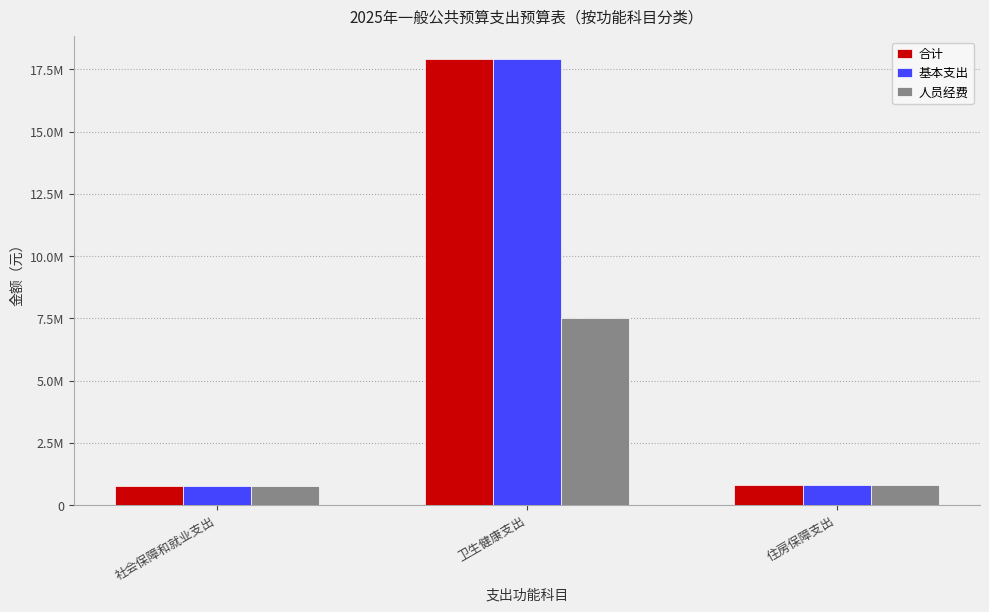

What are all the series names shown in the legend?

合计, 基本支出, 人员经费